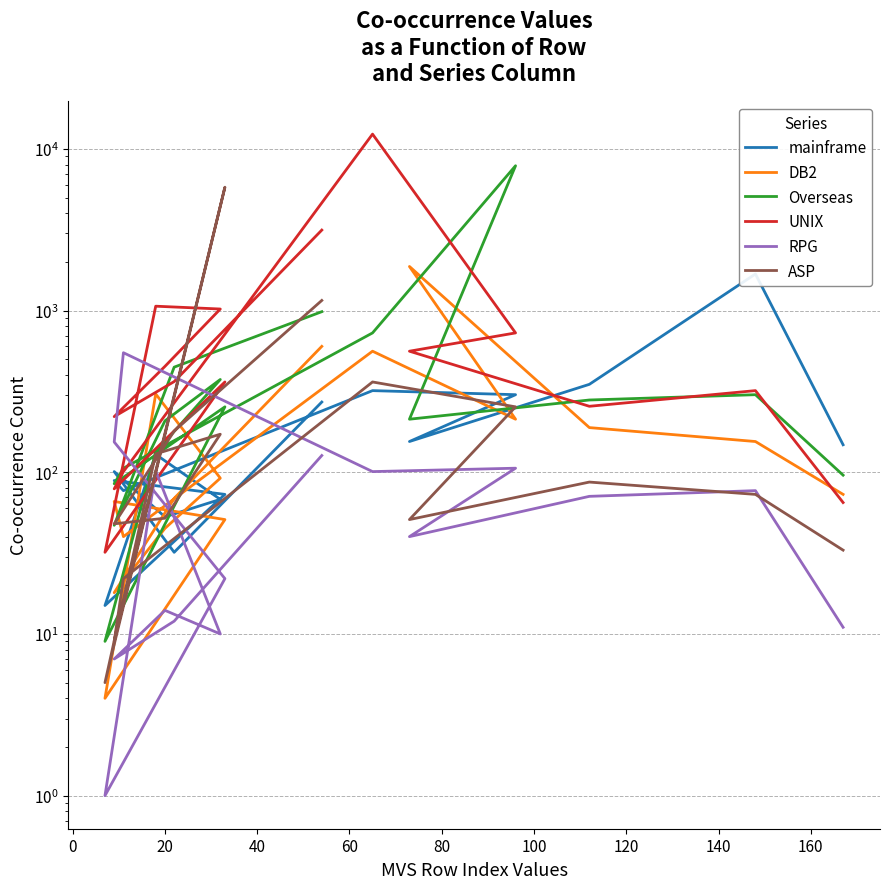

What is the difference between the second highest and second lowest values in the DB2 series?

583